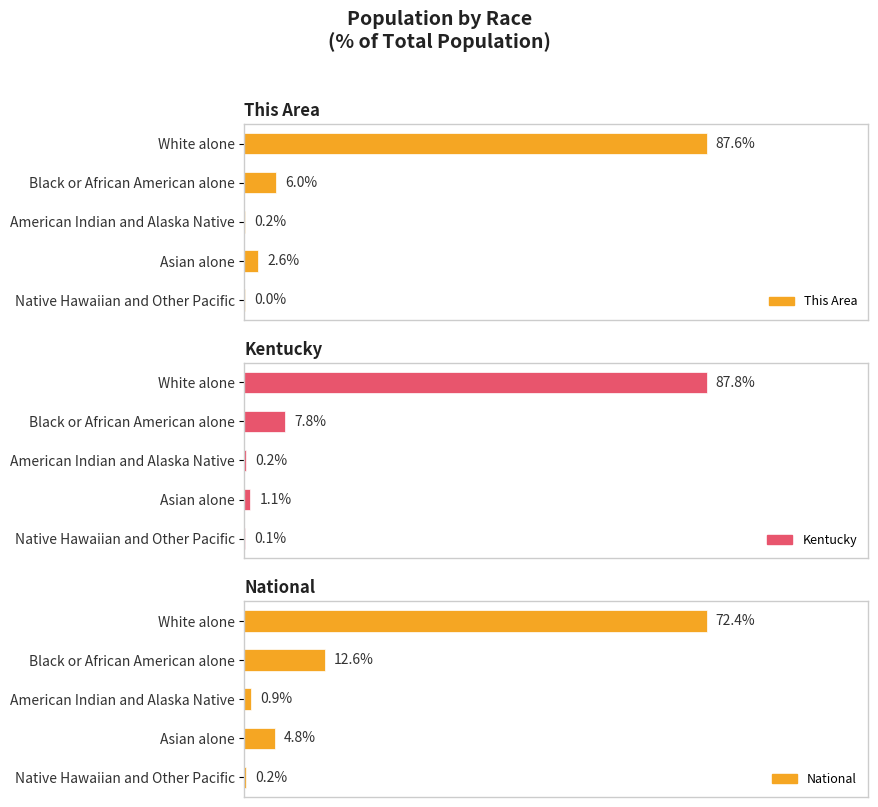

At how many categories does at least one series exceed 33?

1